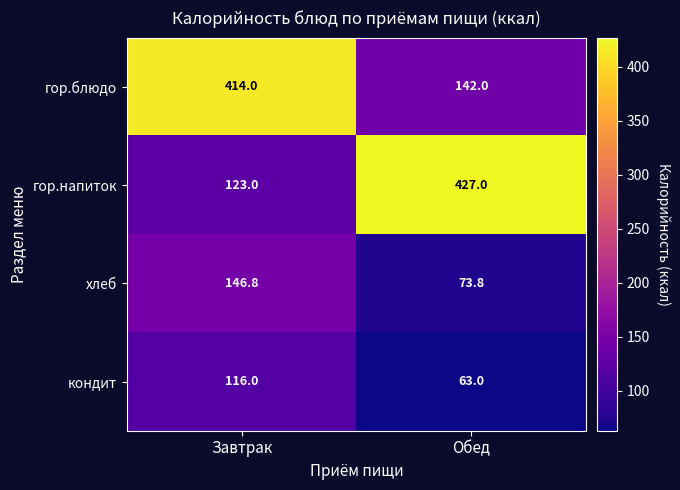

Which series changed the most between Завтрак and Обед?

гор.напиток